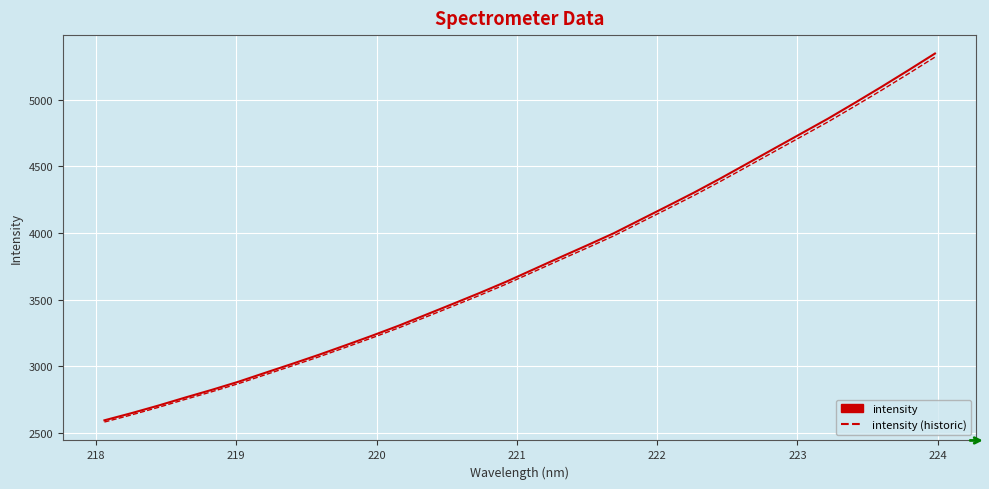

Which series has the largest range (max minus min)?

intensity